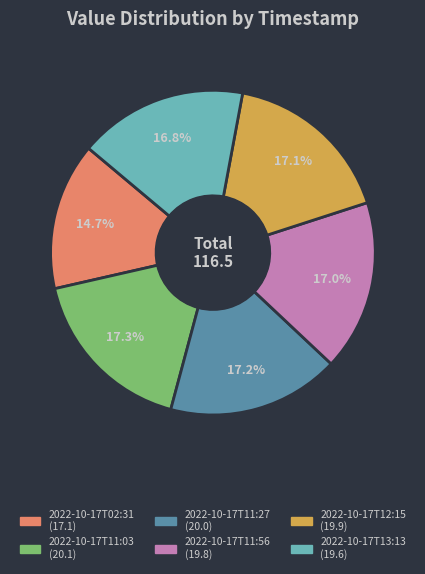

To the nearest percent, what is the difference between the largest and smallest slice percentages?

3%